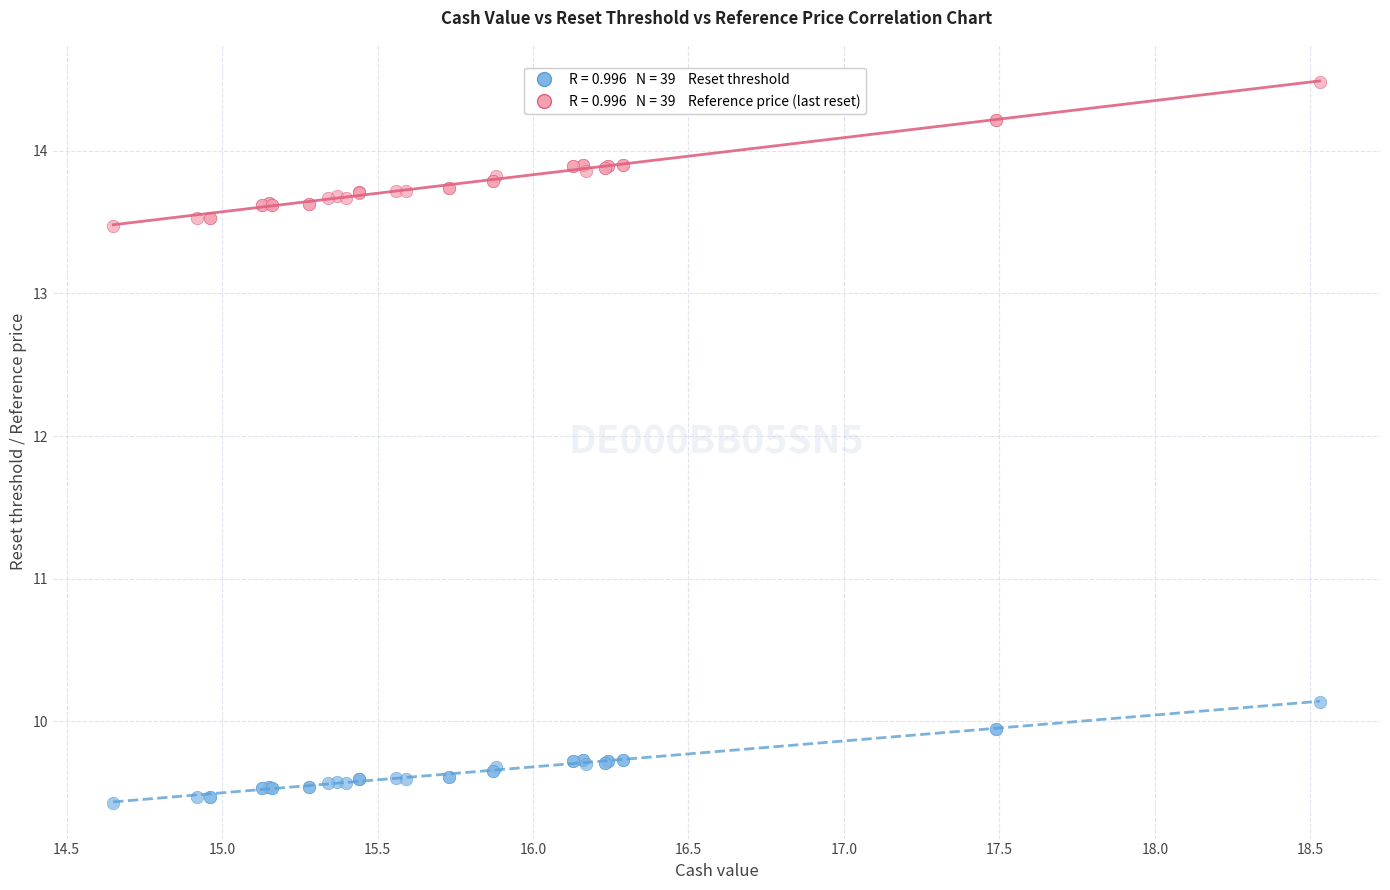

Across all series, what Y value is closest to 11?

10.1